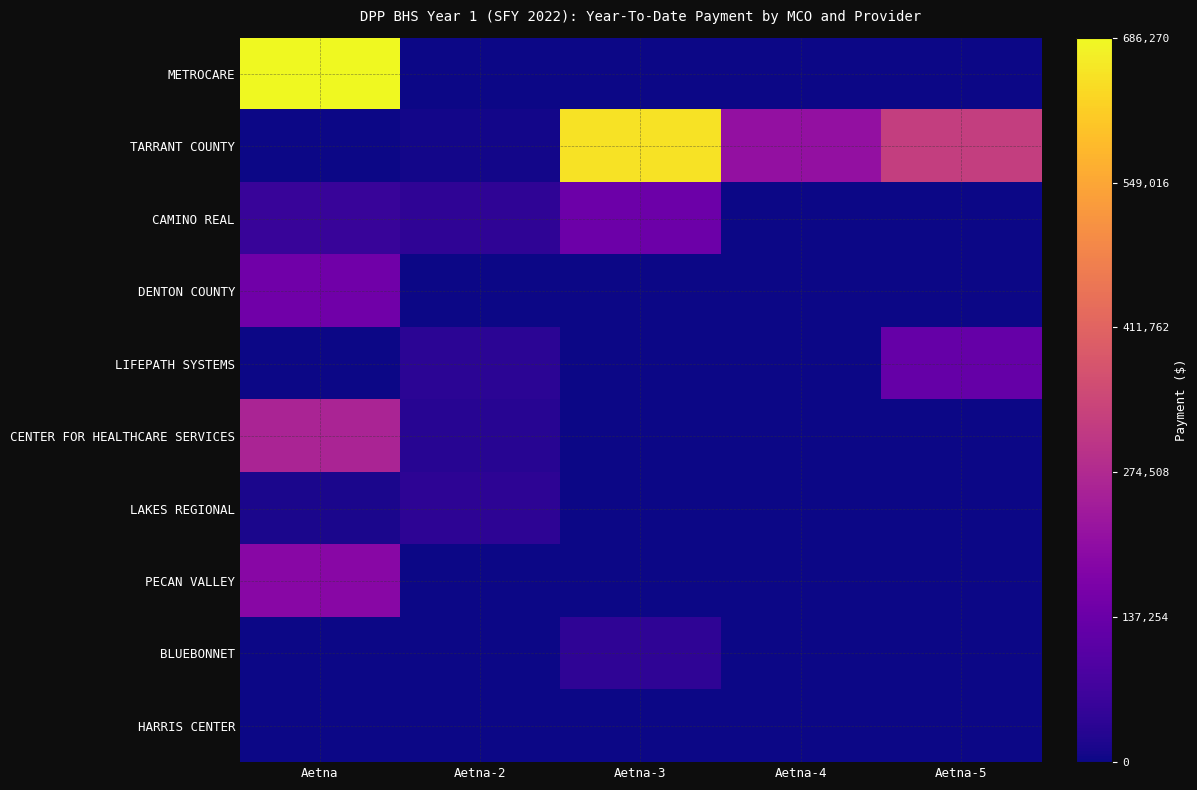

What is the greatest value displayed?

686270.8